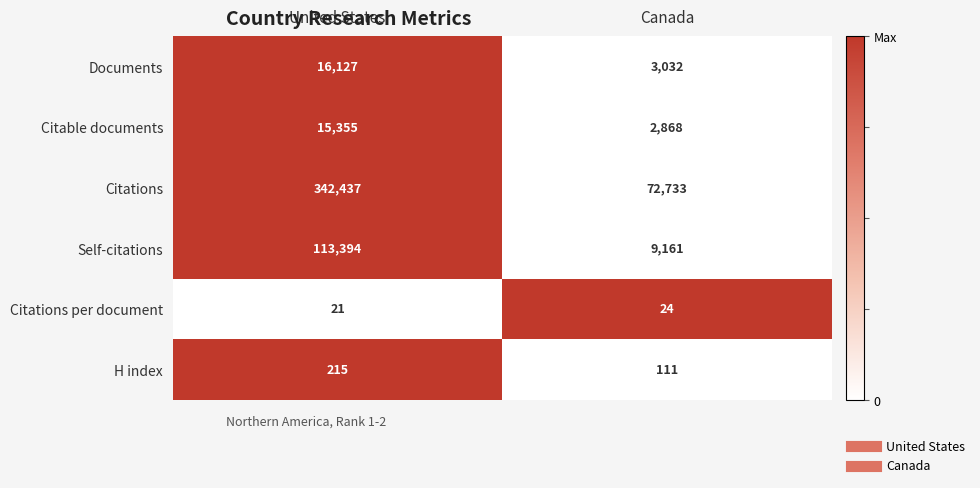

Reading left to right, what are all the values shown in this chart?

Documents: 16127	3032
Citable documents: 15355	2868
Citations: 342437	72733
Self-citations: 113394	9161
Citations per document: 21	24
H index: 215	111